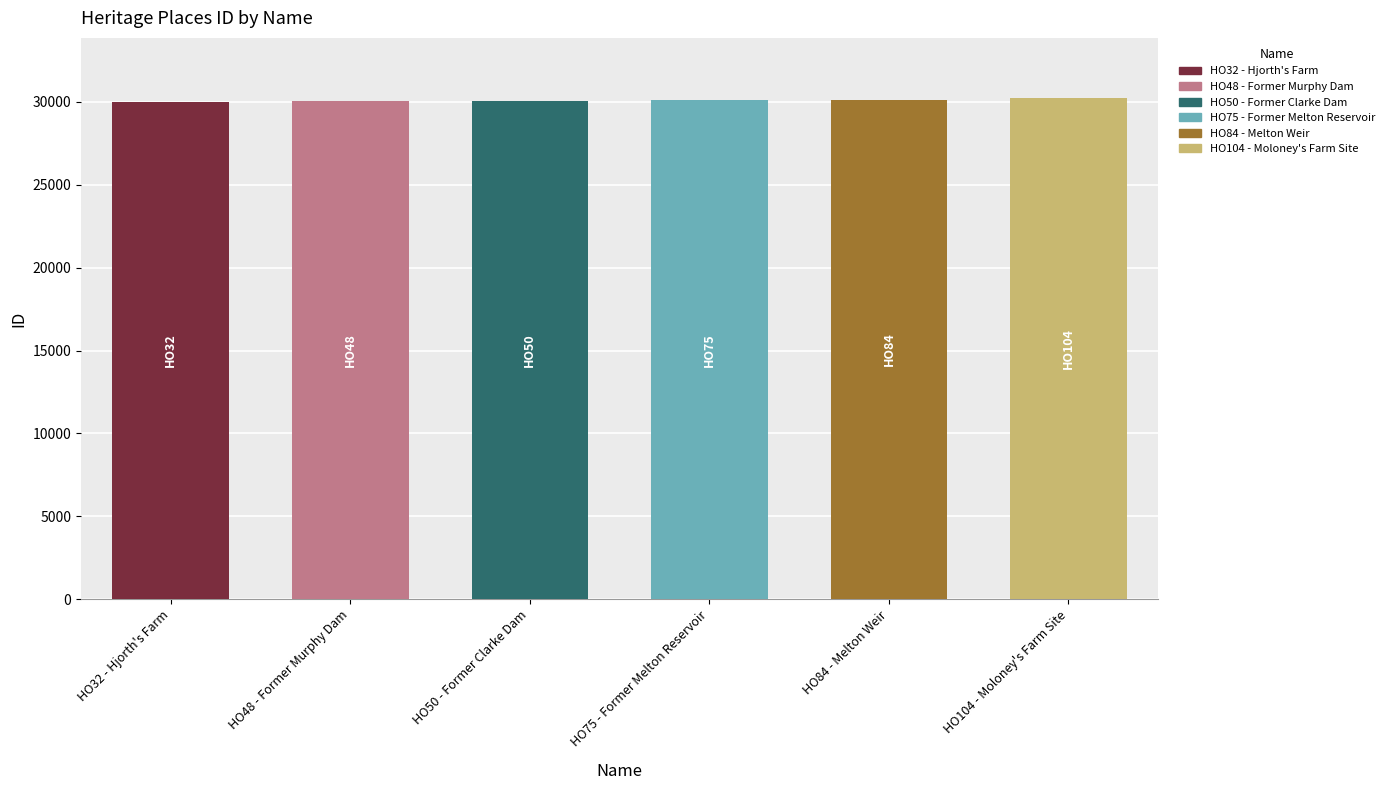

List the labels in order of value, largest first.

HO104 - Moloney's Farm Site, HO84 - Melton Weir, HO75 - Former Melton Reservoir, HO50 - Former Clarke Dam, HO48 - Former Murphy Dam, HO32 - Hjorth's Farm